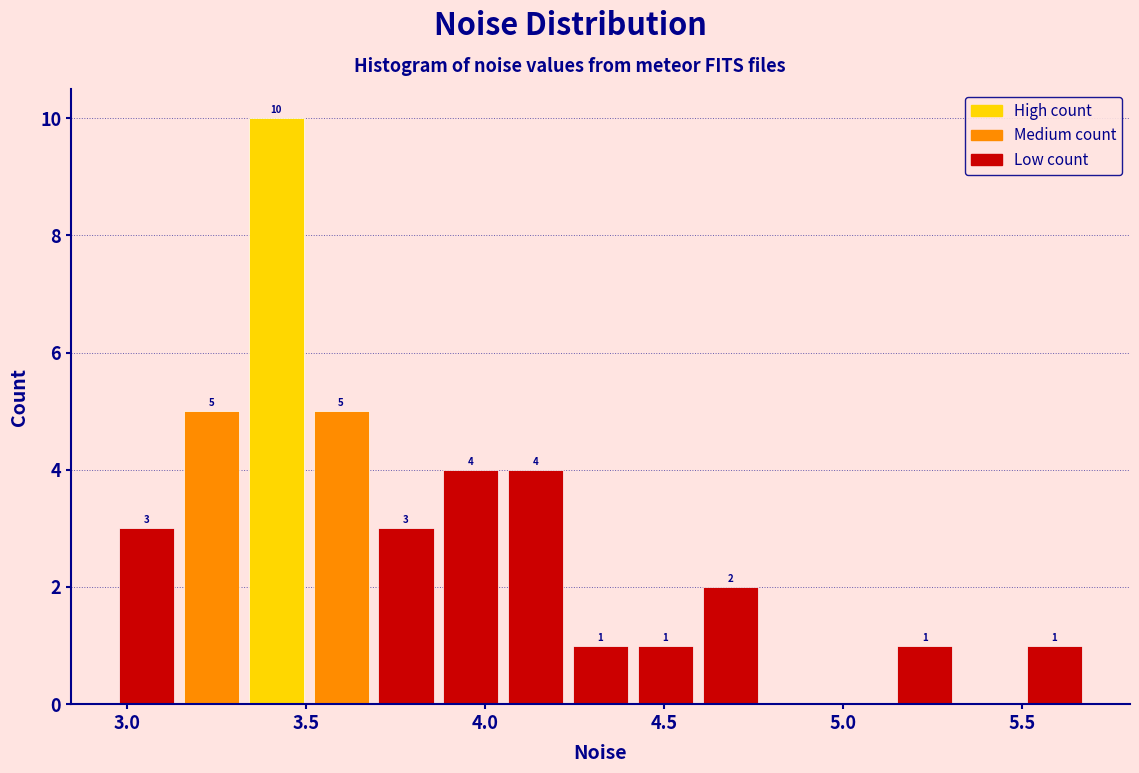

Read against the x-axis, roughly where is the centre of the tallest bar?

3.40